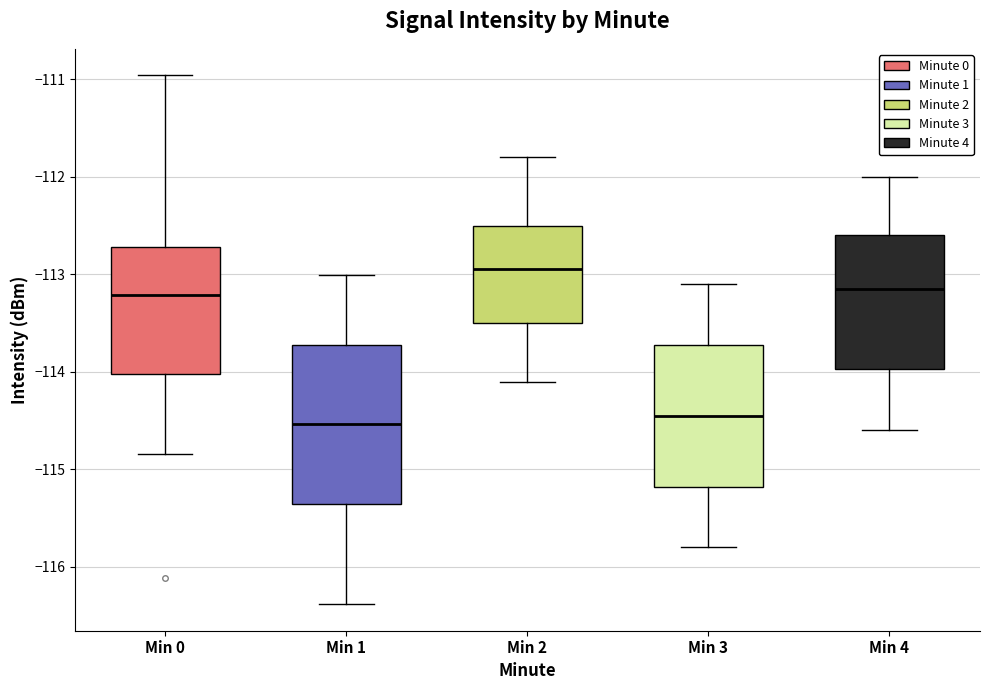

Which box is the tallest, from its lower edge to its upper edge?

Min 1